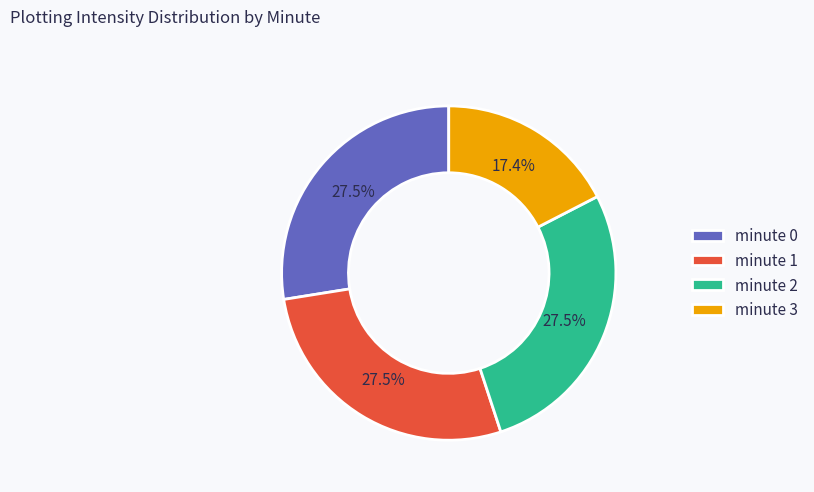

Between minute 3 and minute 2, which is larger?

minute 2